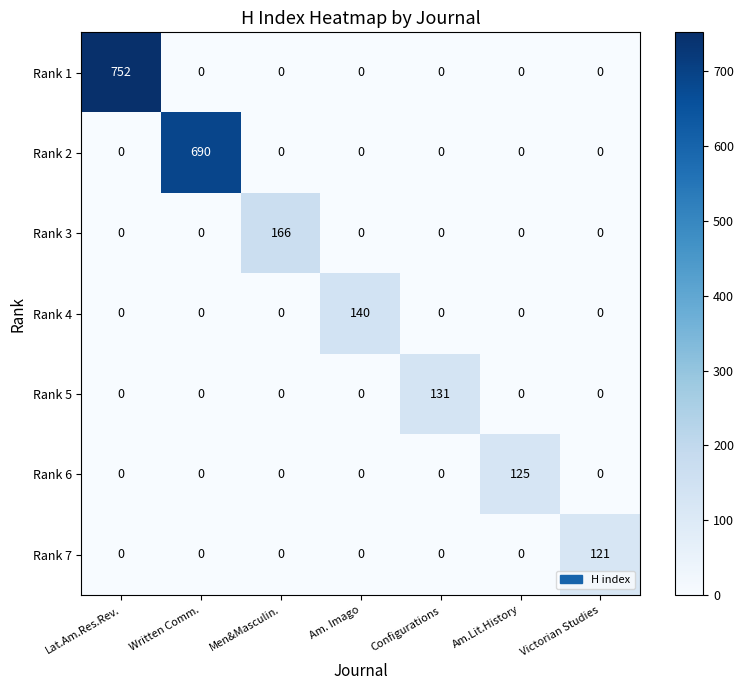

List the series in order of their peak value, highest first.

Rank 1, Rank 2, Rank 3, Rank 4, Rank 5, Rank 6, Rank 7